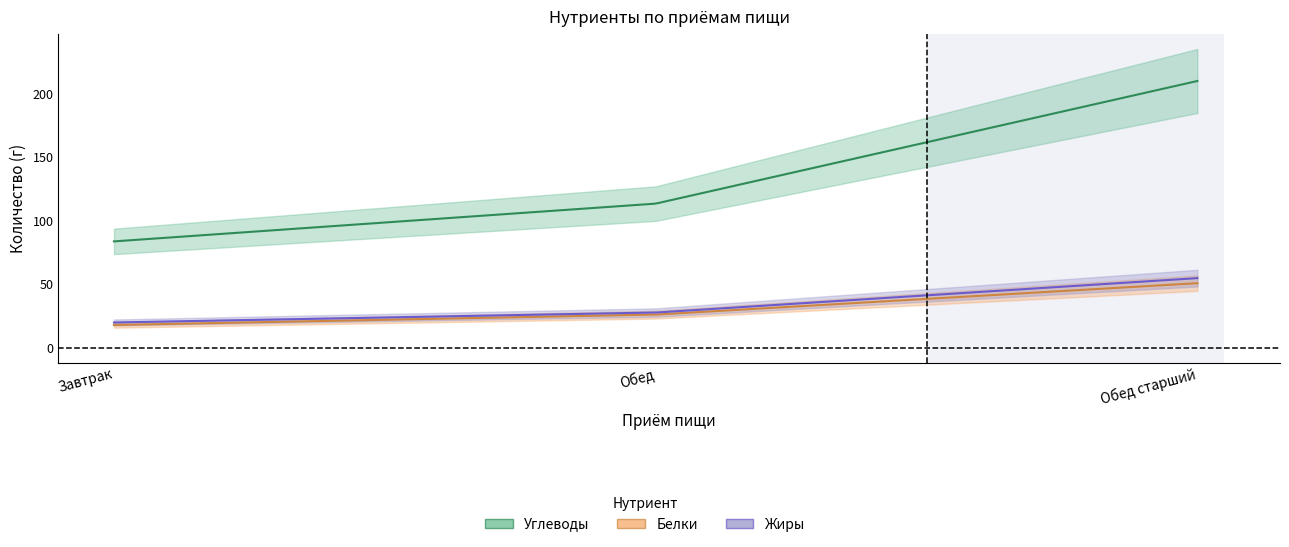

The Углеводы series shows 113.4 at Обед. True or false?

True